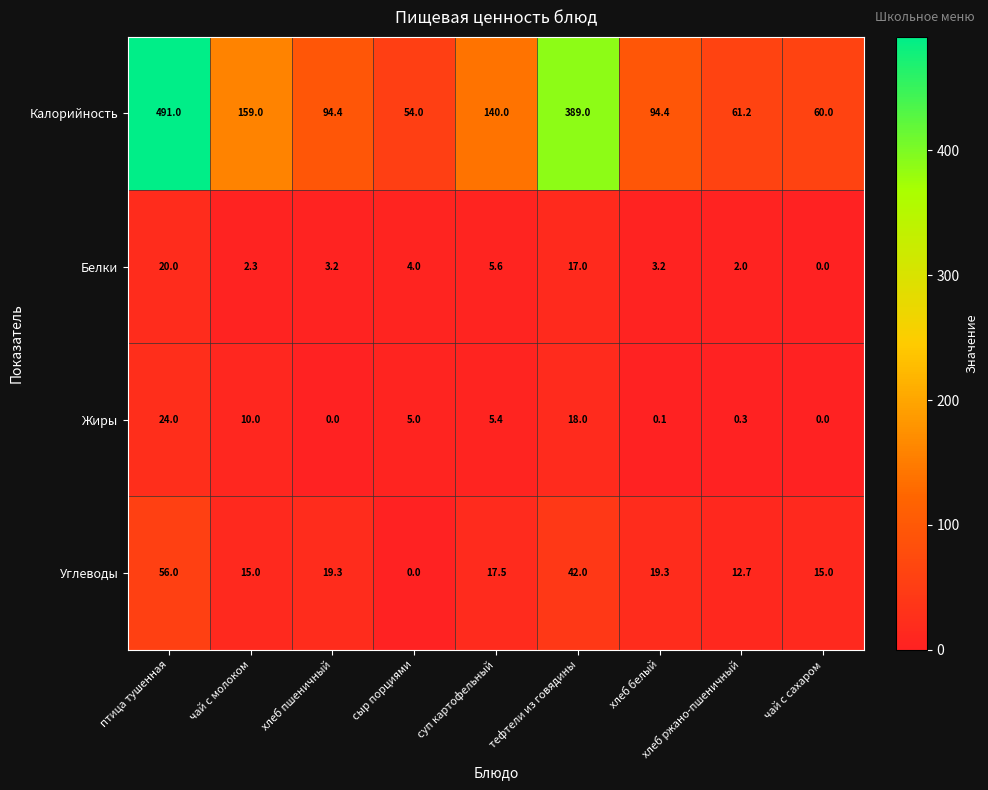

List the series in order of their peak value, highest first.

Калорийность, Углеводы, Жиры, Белки